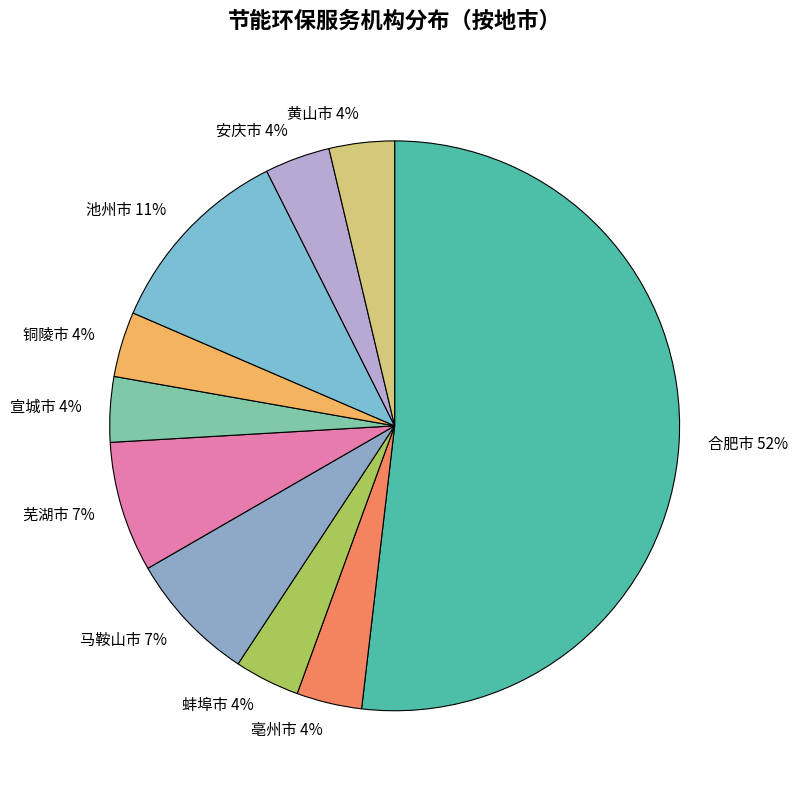

How many slices are in this pie chart?

10